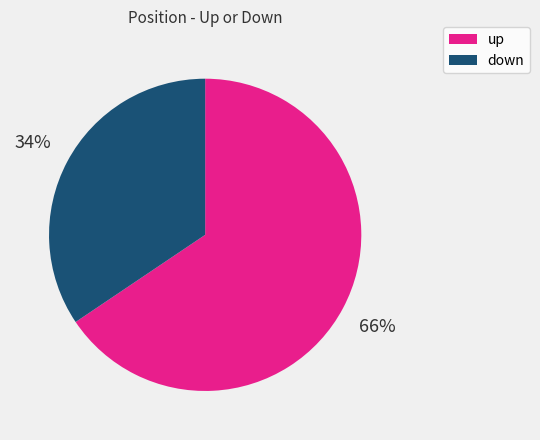

The up slice represents 58% of the pie. True or false?

False